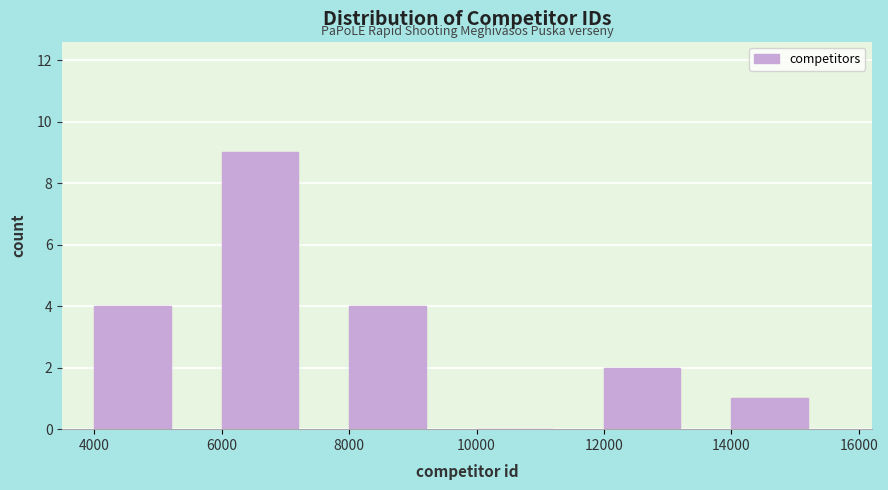

How tall is the bar that spans 4000 to 6000 on the x-axis? The values are not printed on the chart, so give them approximately, as read against the axis.

4